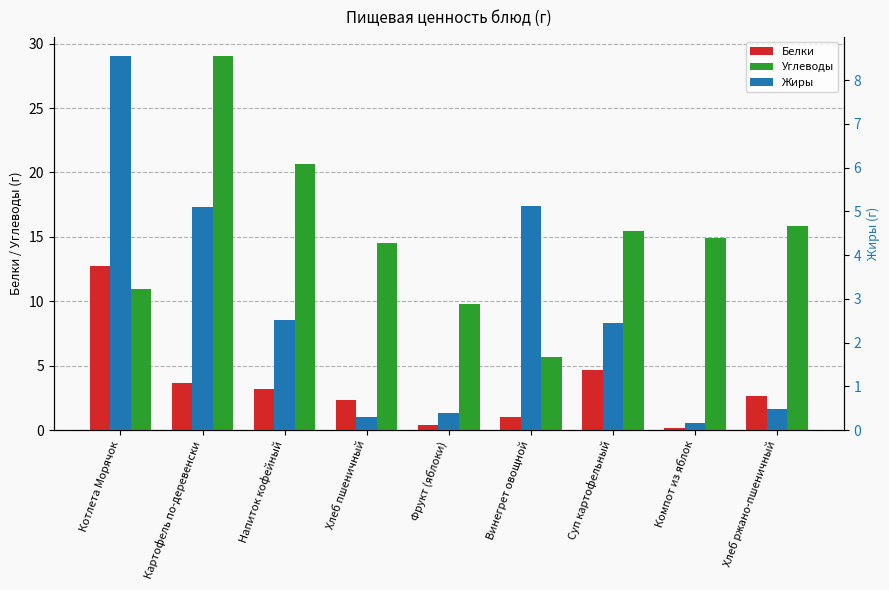

What is the label of the 1st bar from the left?

Котлета Морячок